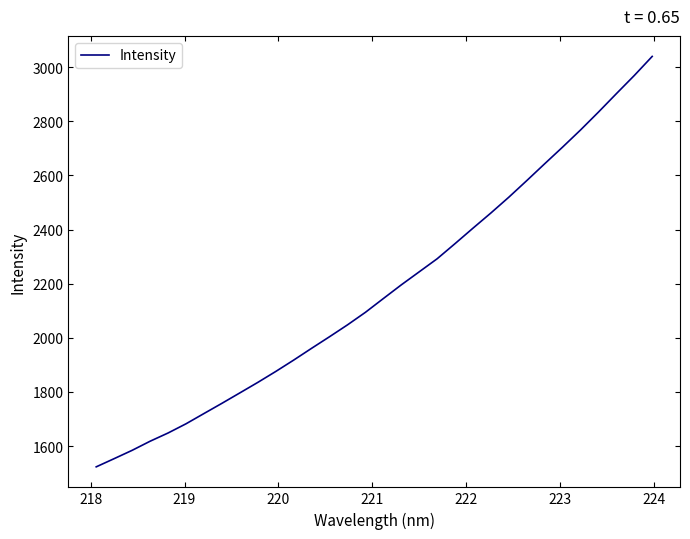

What is the minimum value shown in the chart?

1523.0